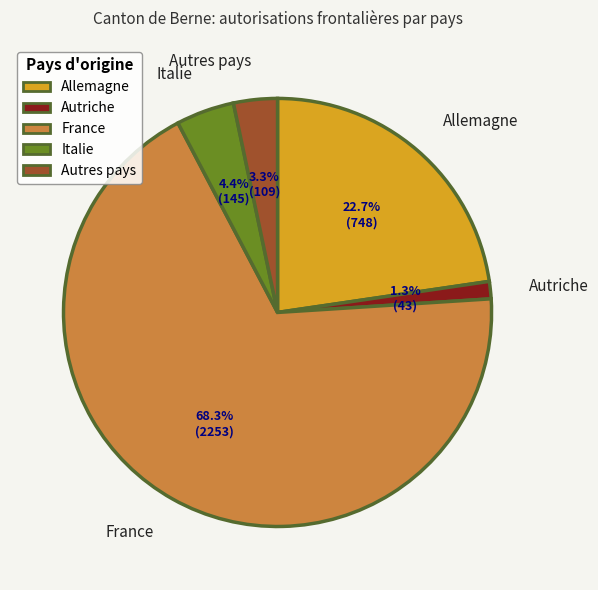

True or false: France accounts for 68% of the total.

True